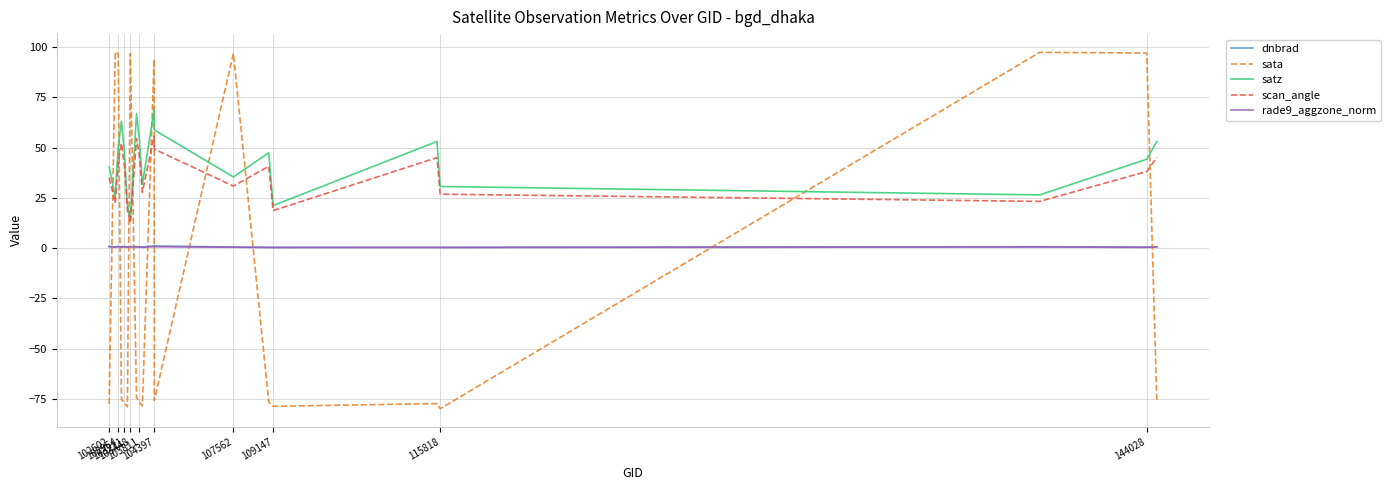

What is the lowest value of the sata series?

-79.8